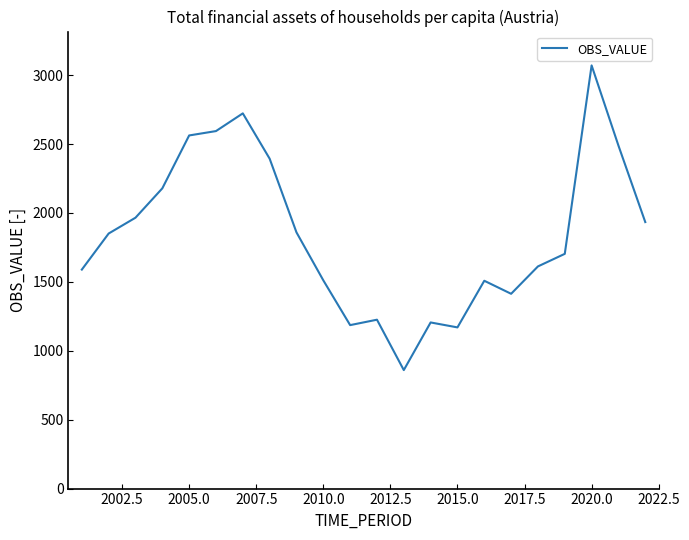

What is the difference between the maximum and minimum values?

2211.1